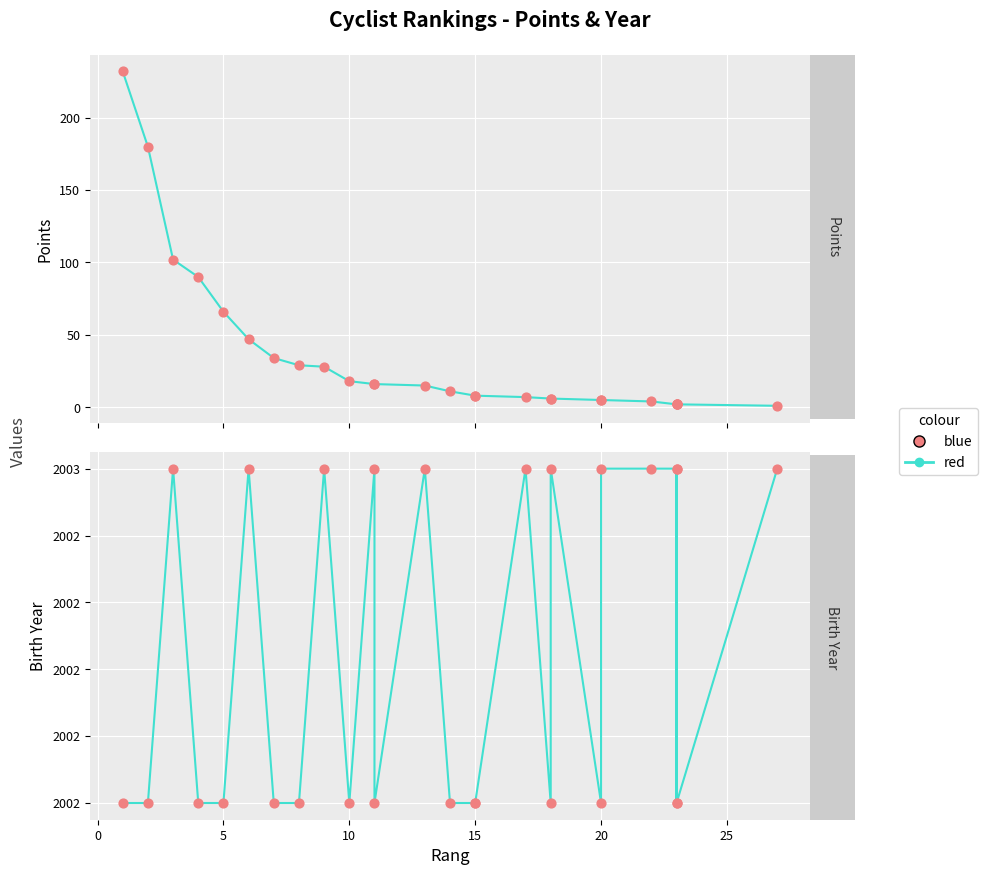

Which series has the largest total across all categories?

red